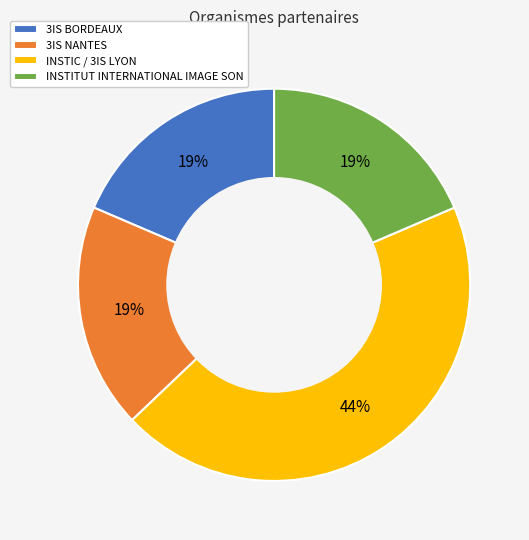

The 3IS BORDEAUX slice represents 31% of the pie. True or false?

False